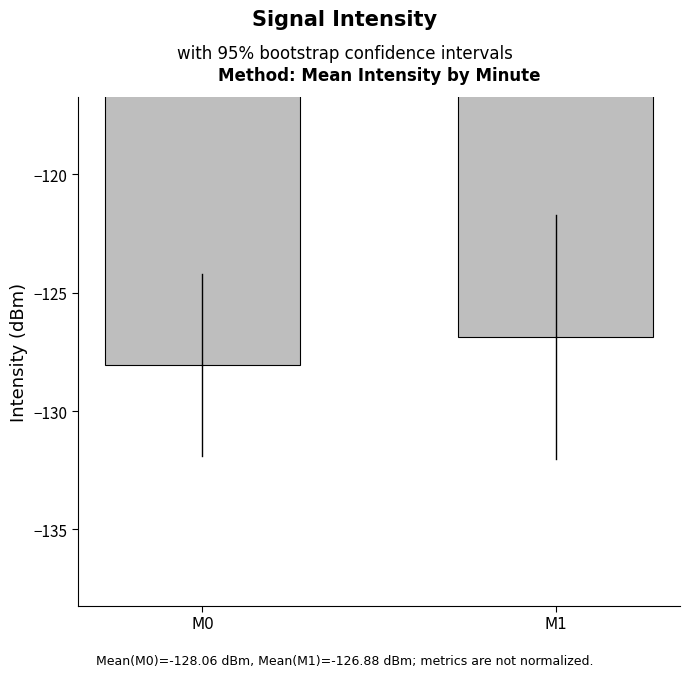

What is the sum of all values?

-254.9